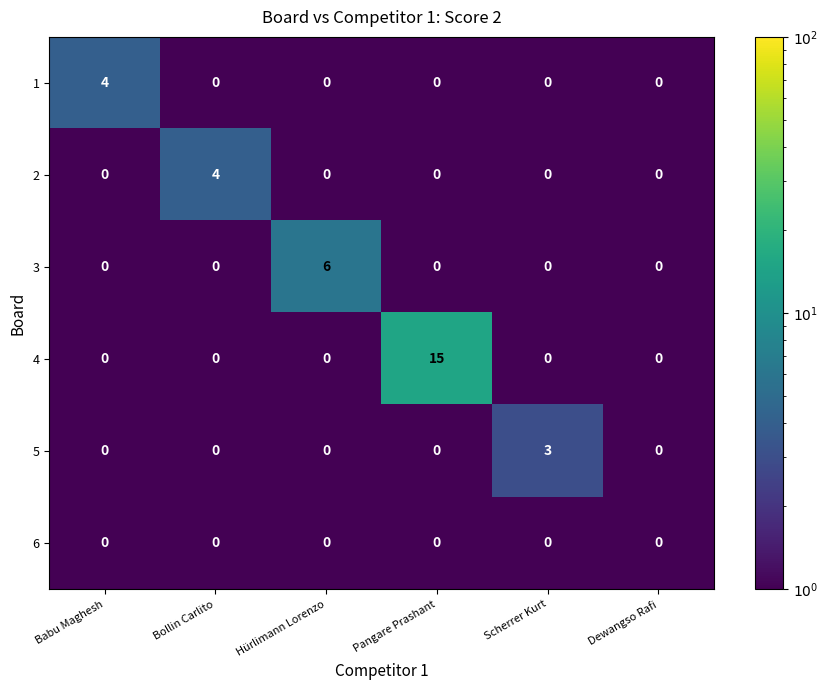

At how many categories does at least one series exceed 12?

1